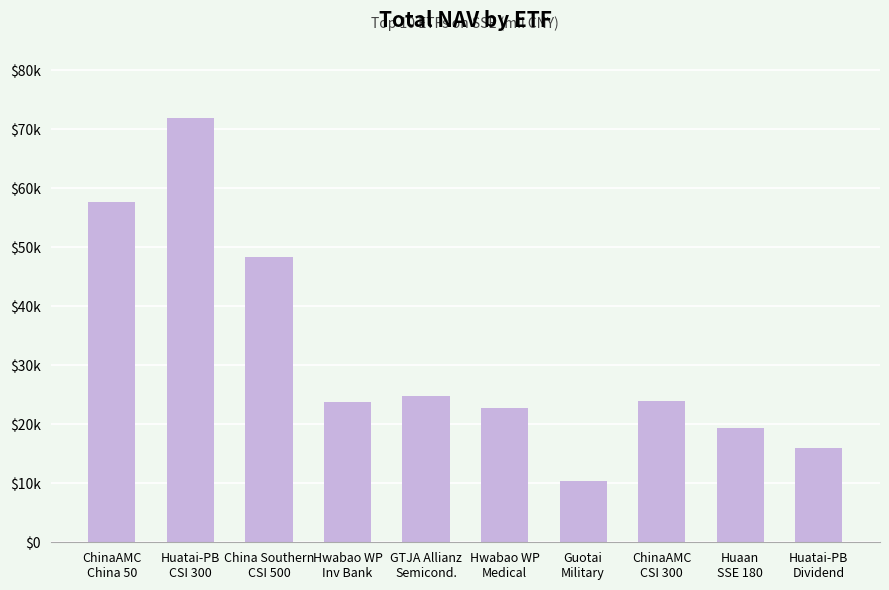

What is the label of the 3rd bar from the right?

ChinaAMC
CSI 300